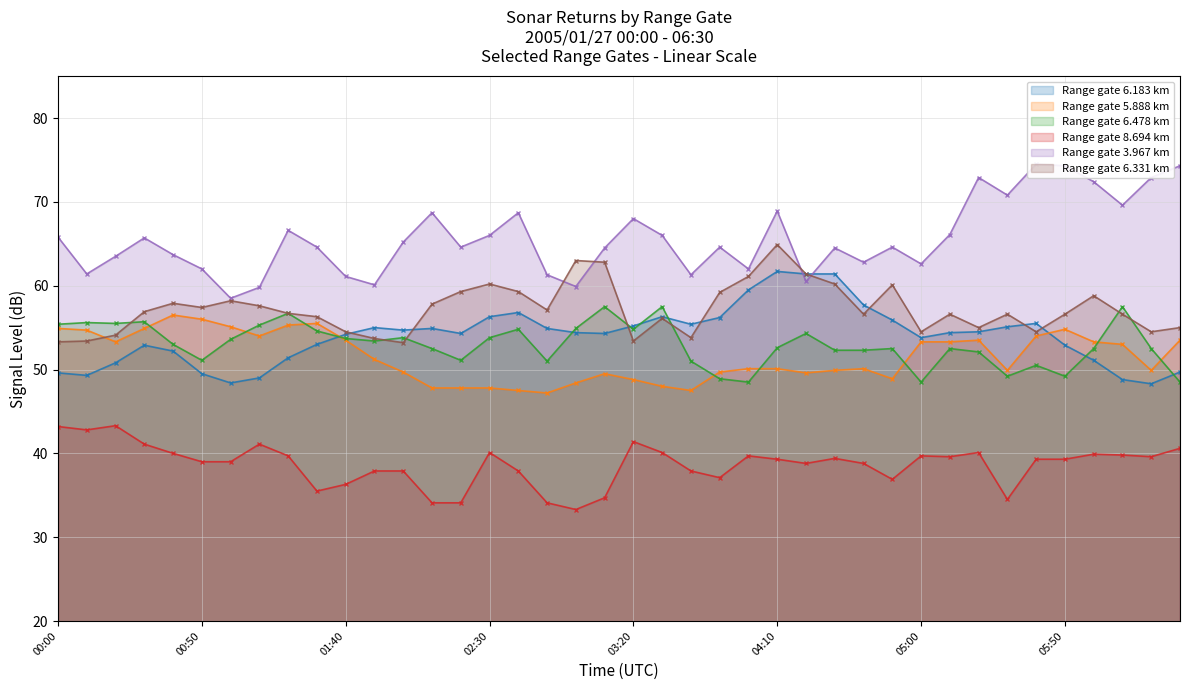

What is the average value of the 3.967 series?

65.6